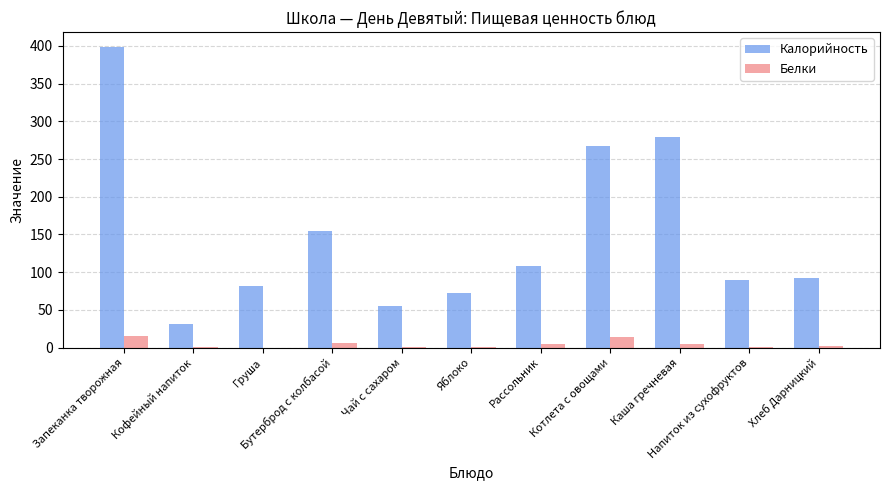

What is the highest value of the Калорийность series?

398.4